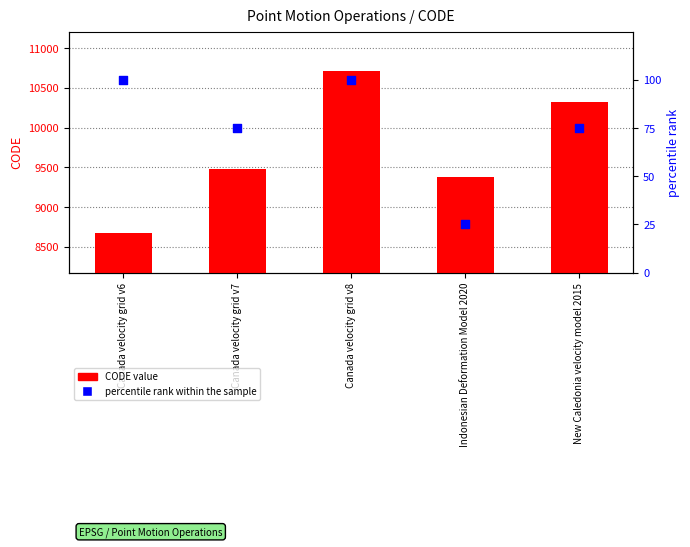

Is the value of percentile rank within the sample at Canada velocity grid v7 greater than the value of CODE value at Canada velocity grid v8?

No